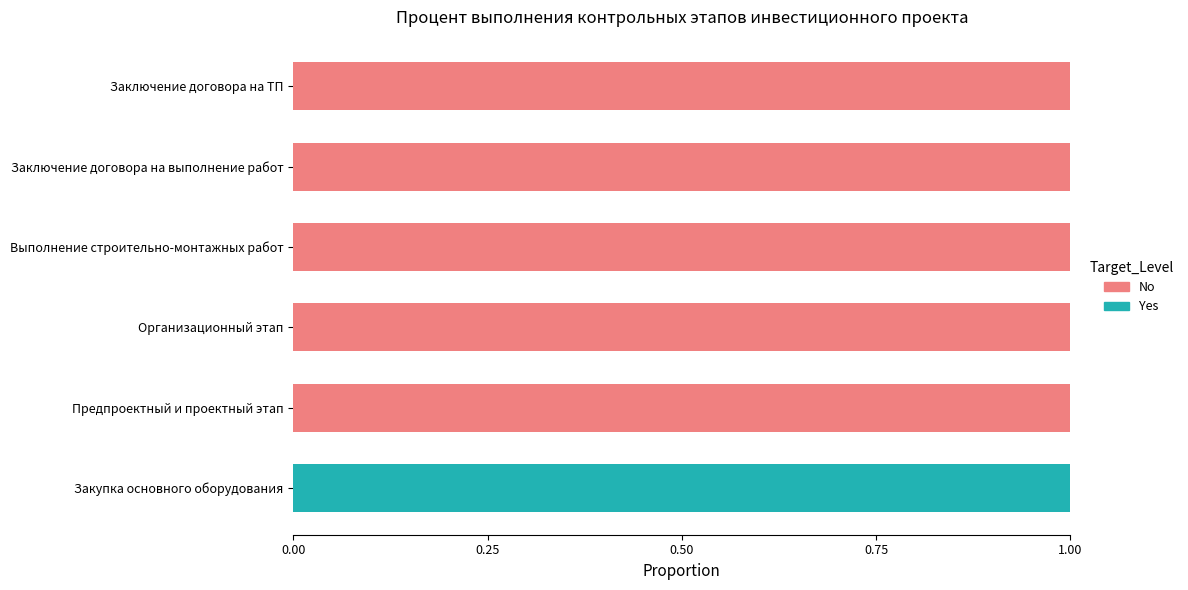

What are all the series names shown in the legend?

No, Yes